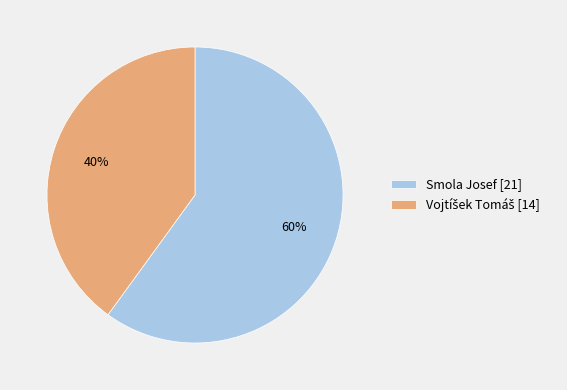

To the nearest percent, what portion does Smola Josef represent?

60%